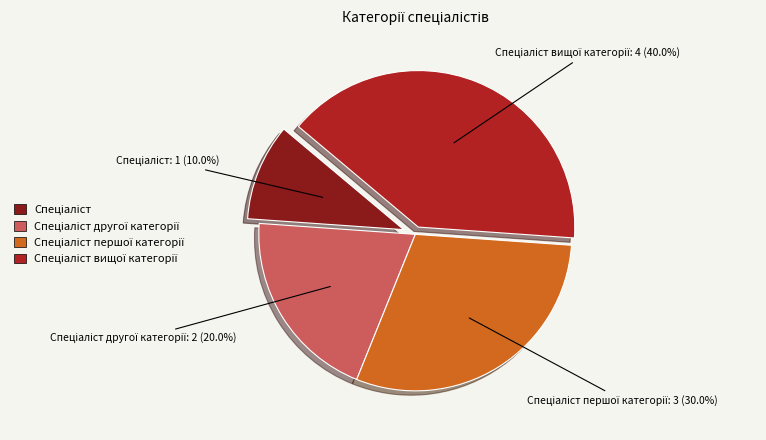

Is there any slice that represents more than half of the pie?

No